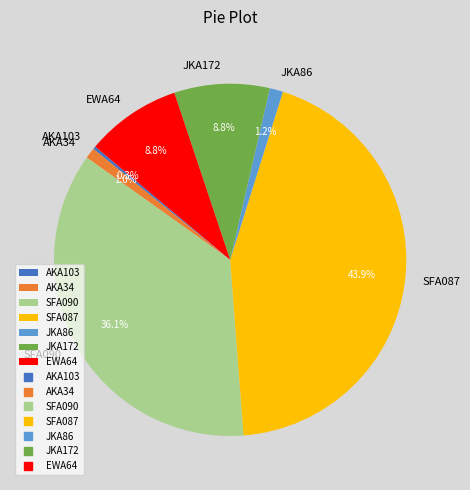

What is the total percentage of JKA86 and EWA64?

10.0%